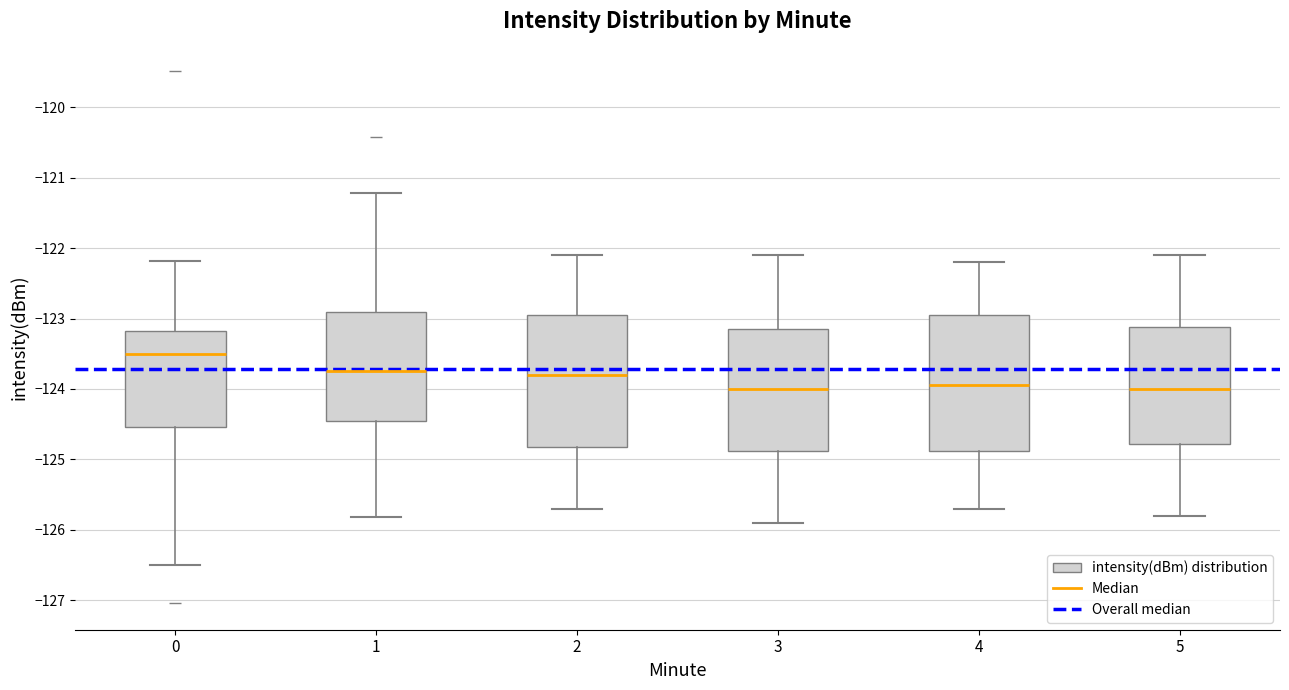

Where does the lower whisker of the box at x = 3 end on the y-axis? The values are not printed on the chart, so give them approximately, as read against the axis.

-125.9